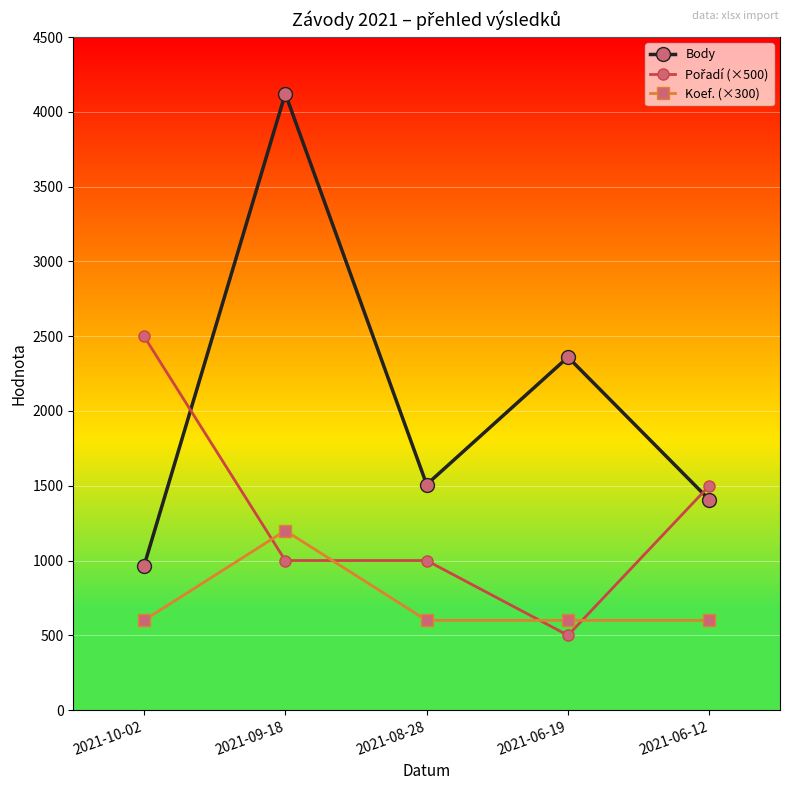

What value does the Koef. (×300) series have at 2021-10-02, to the nearest 100?

600